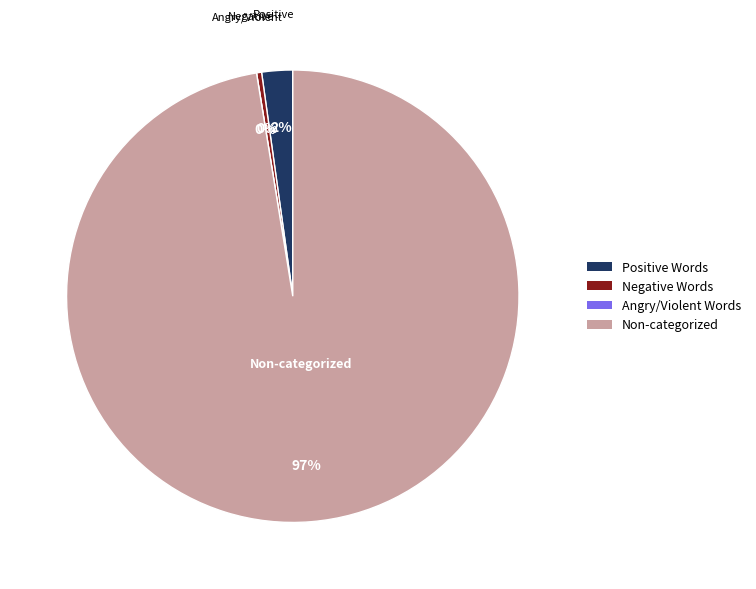

True or false: Negative accounts for 15% of the total.

False